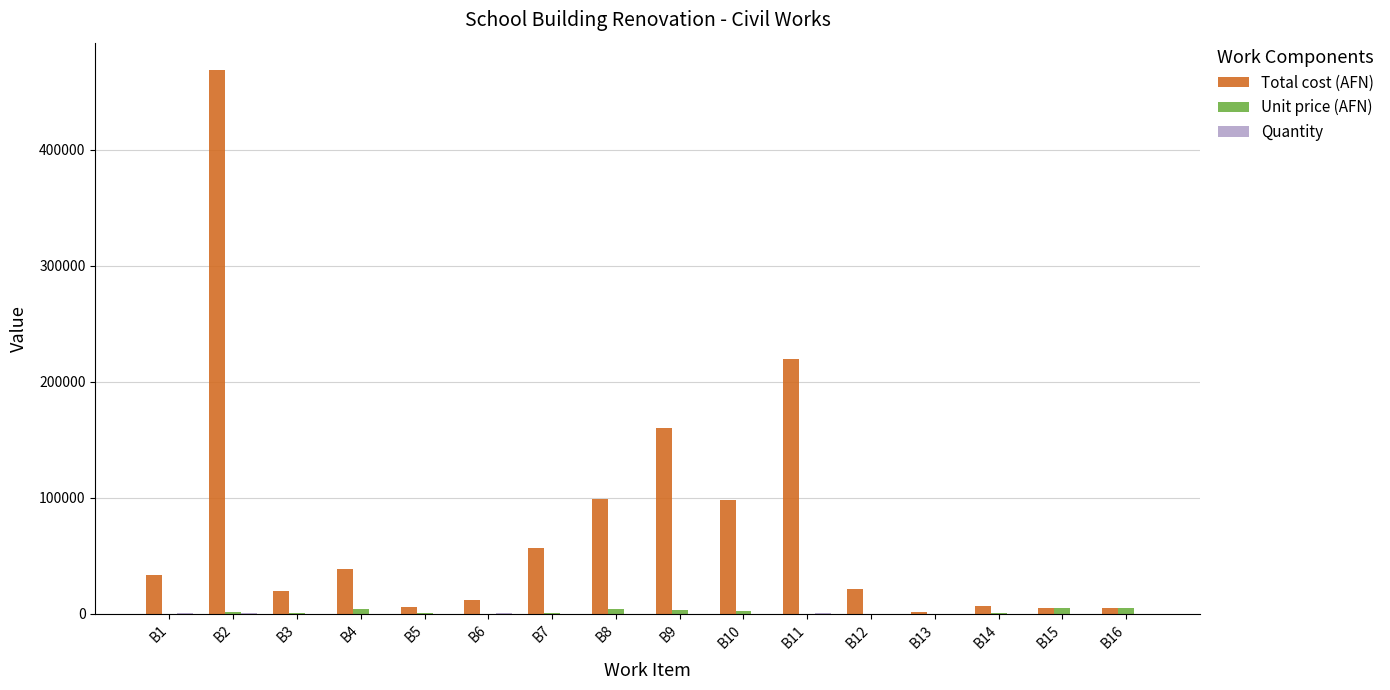

At which label is Total cost (AFN) closest to 235100?

B11